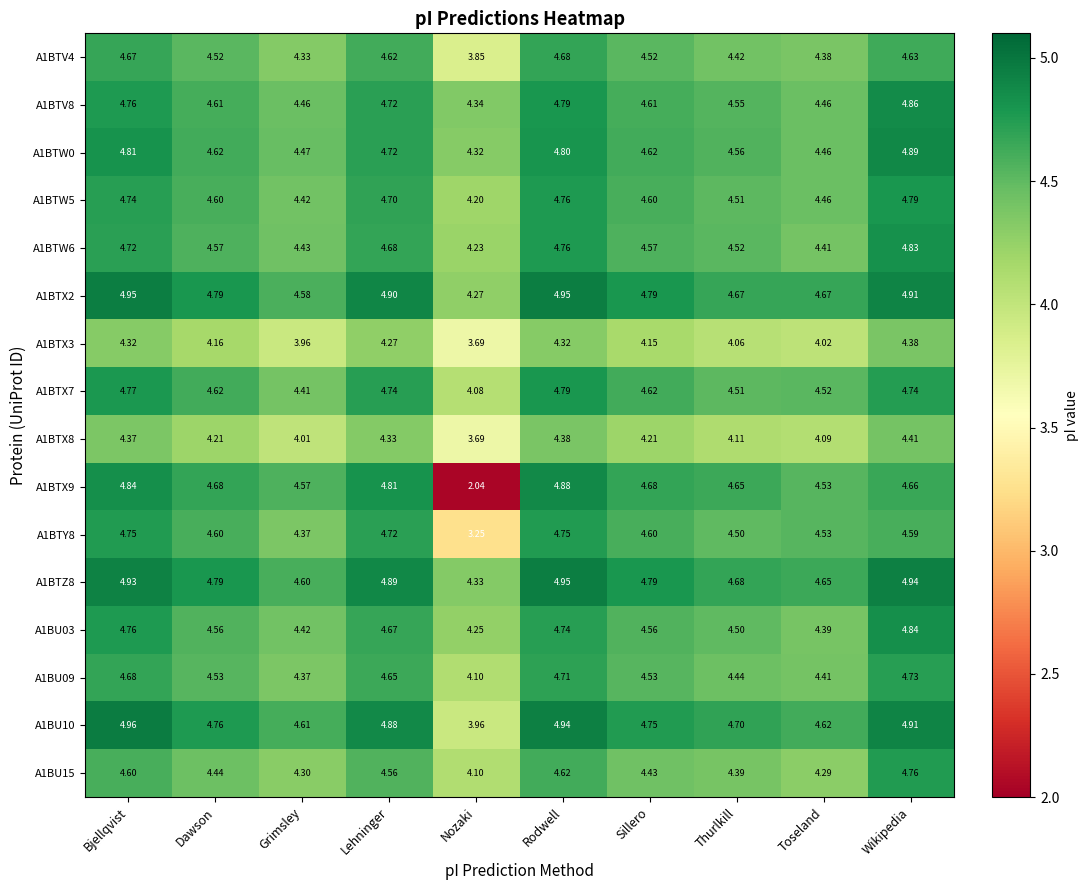

What is the total value across all series at Toseland?

70.9